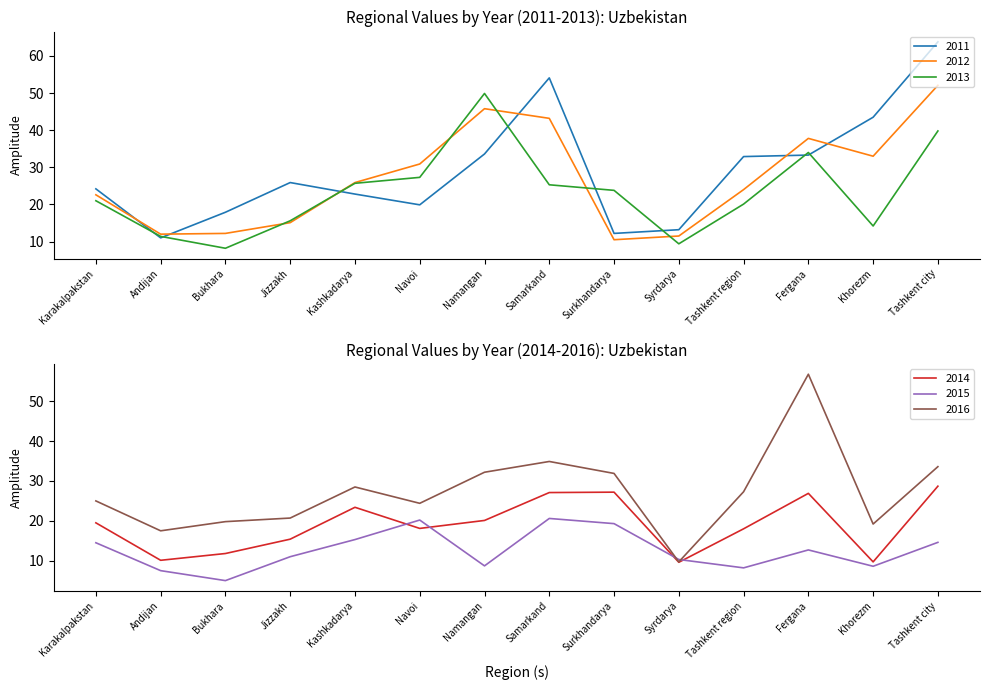

What is the difference between the highest and lowest values at Navoi?

12.8